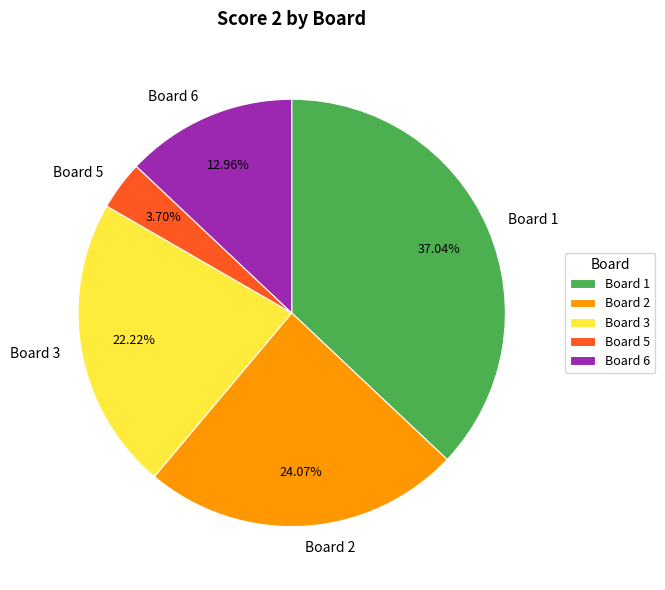

Does Board 1 account for over 50% of the chart?

No